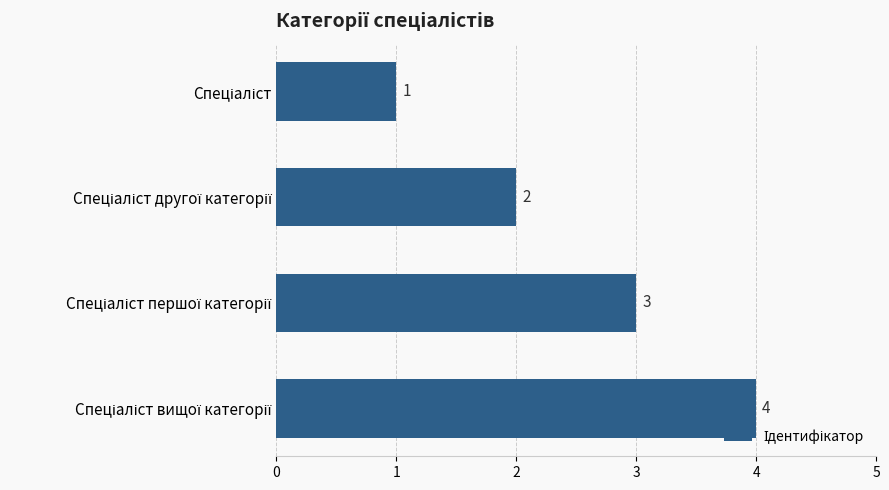

What is the sum of all values?

10